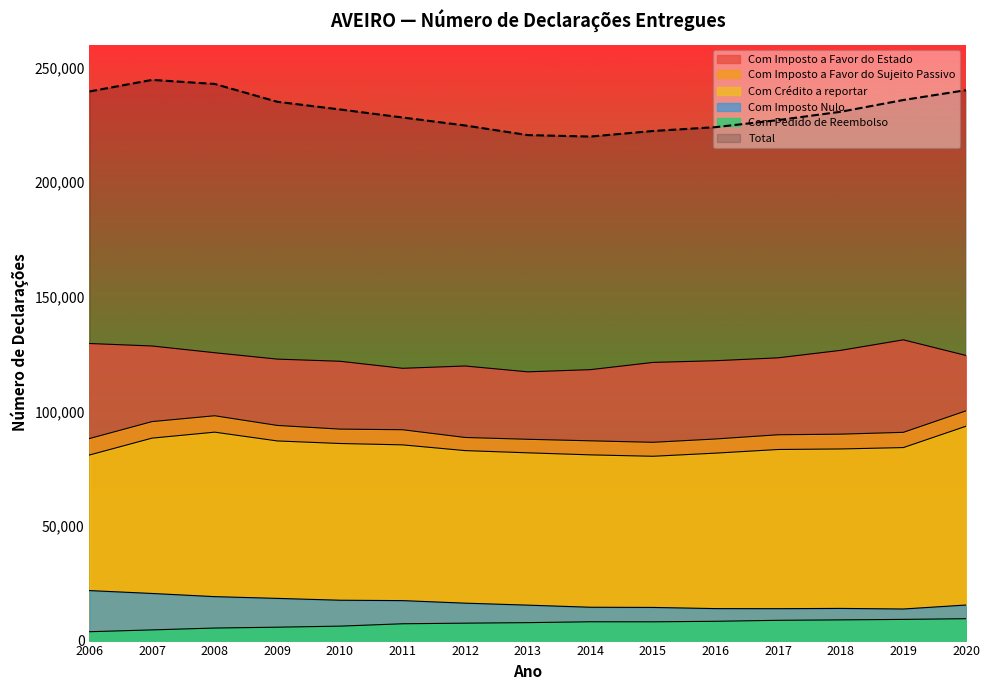

How many lines are shown in the chart?

6